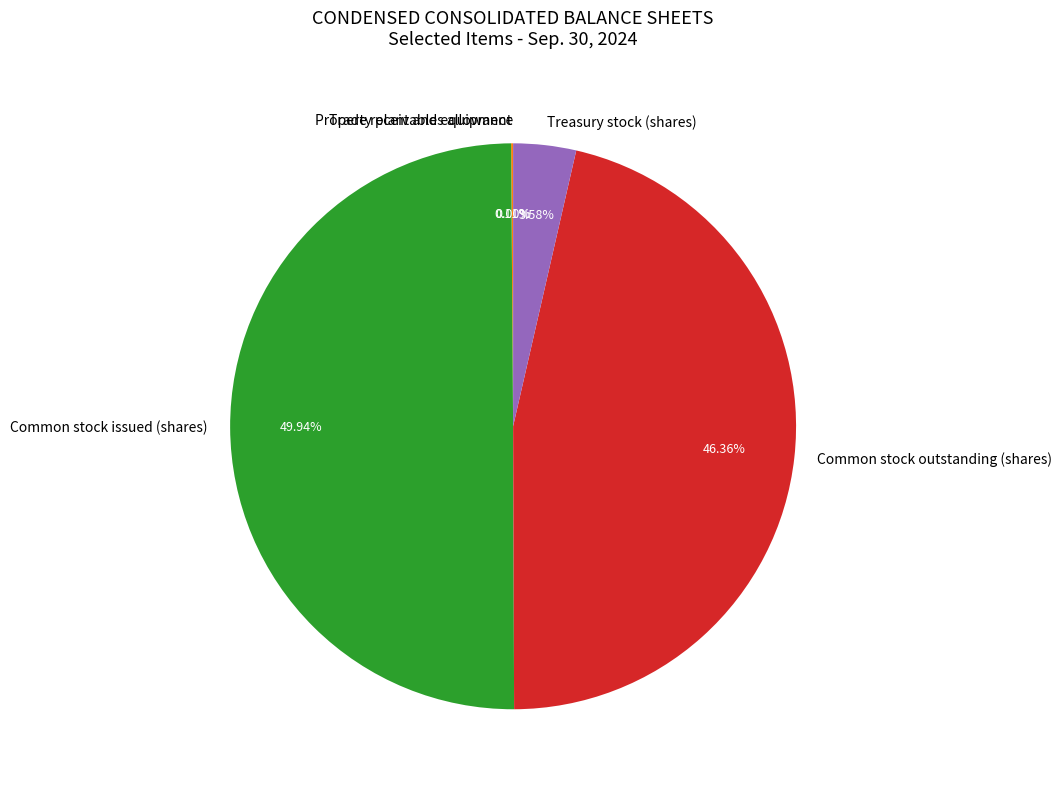

Is Treasury stock (shares) the majority of the pie?

No